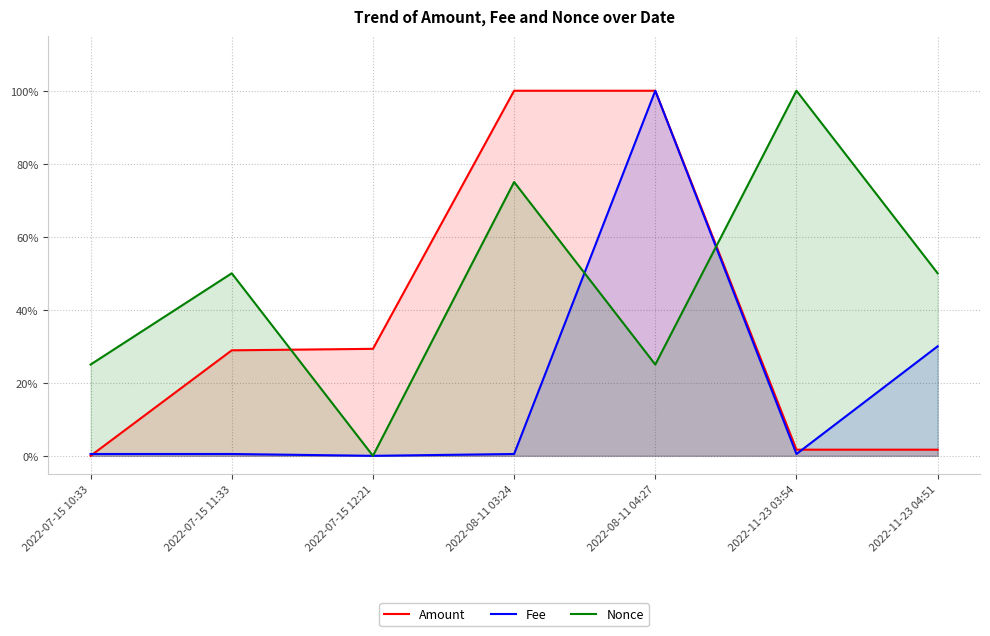

At which category is the sum across all series the highest?

2022-08-11 04:27